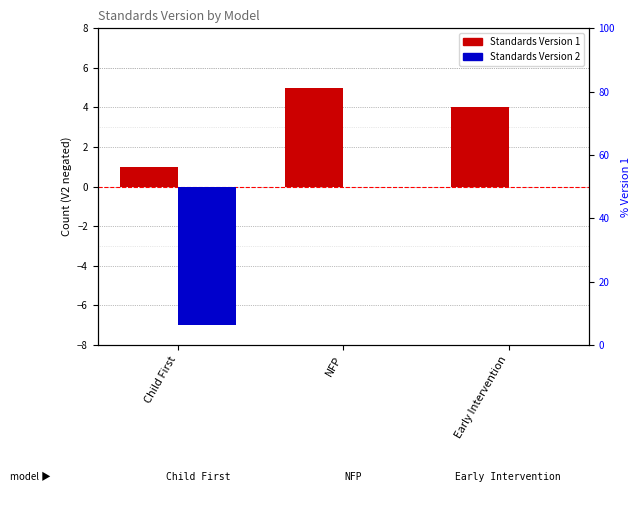

True or false: Standards Version 2 (neg) has a value of 0 at NFP.

True